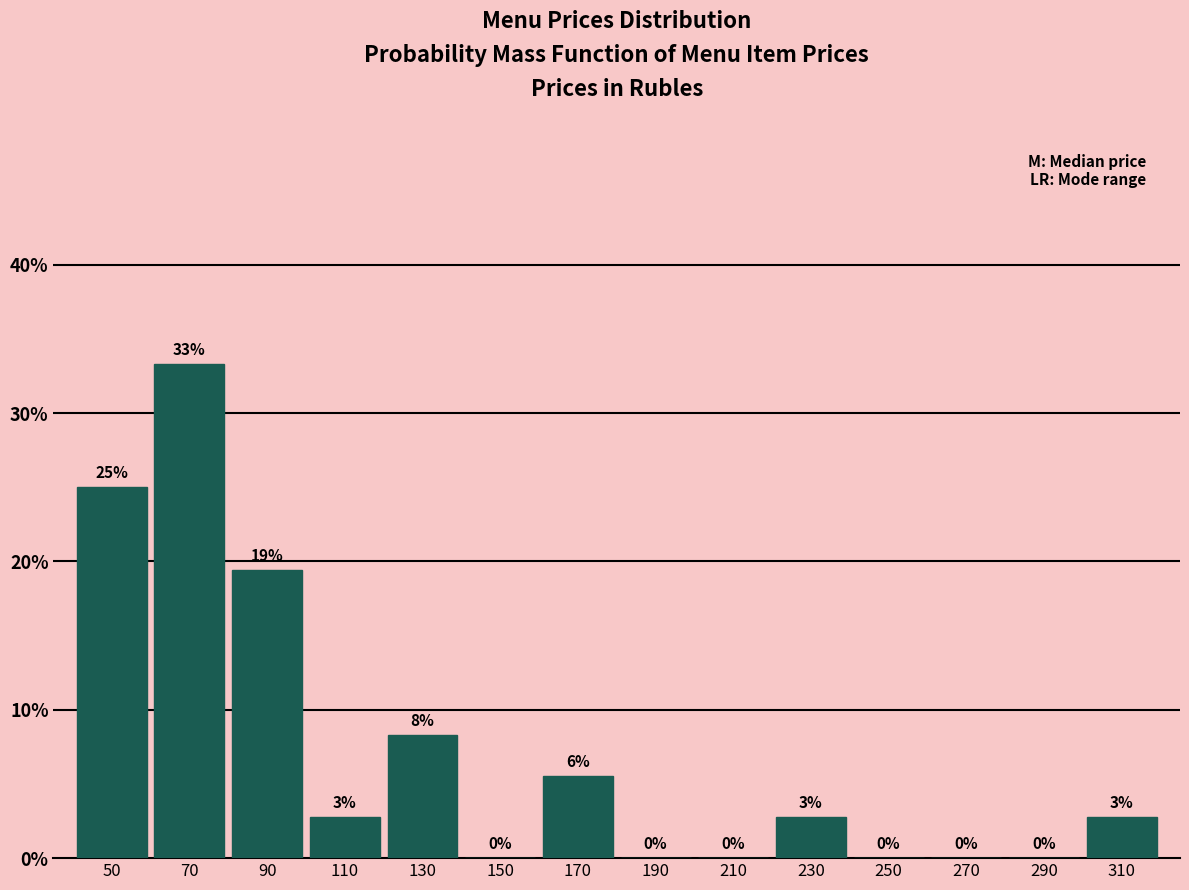

Over which range of the x-axis is the bar tallest?

60 to 80